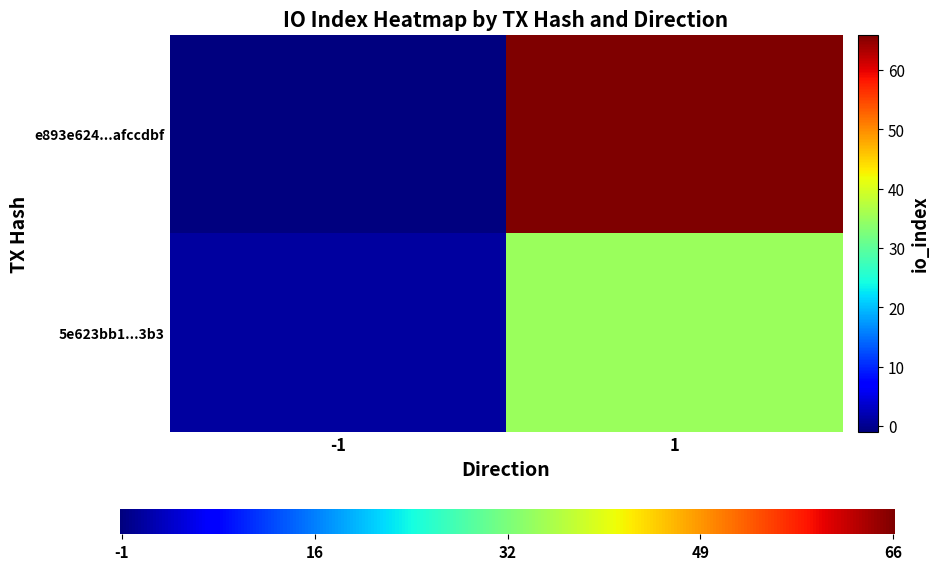

Which series has the widest spread of values?

e893e624172a48b36906e35b16bfccaeafccdbf